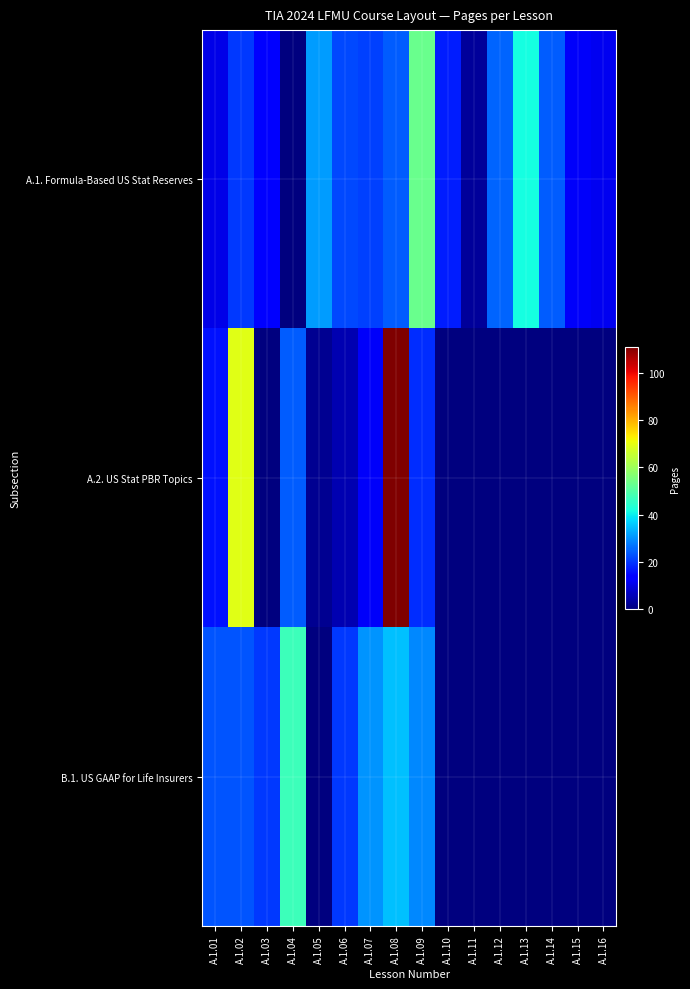

Between A.1.14 and A.1.04, which is larger?

A.1.14